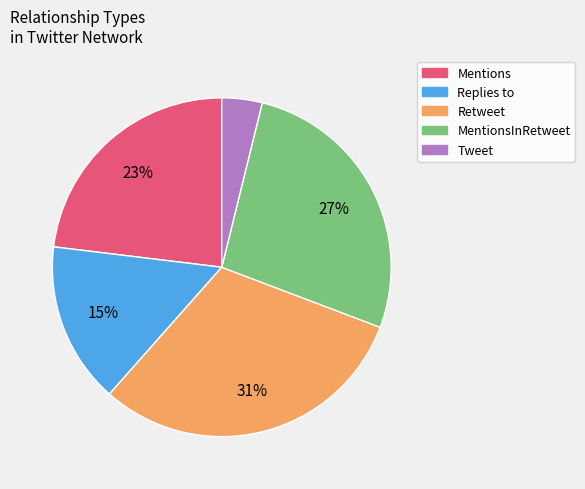

To the nearest percent, what is the difference between the largest and smallest slice percentages?

27%